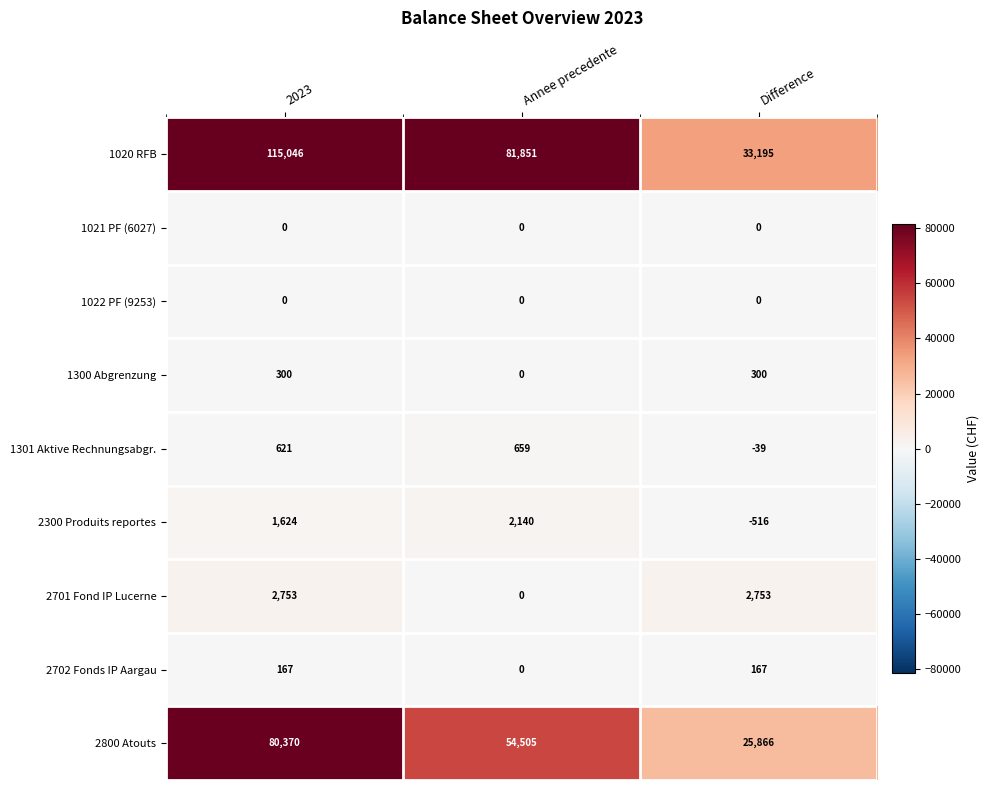

Rank the categories by 2800 Atouts value from lowest to highest.

Difference, Annee precedente, 2023